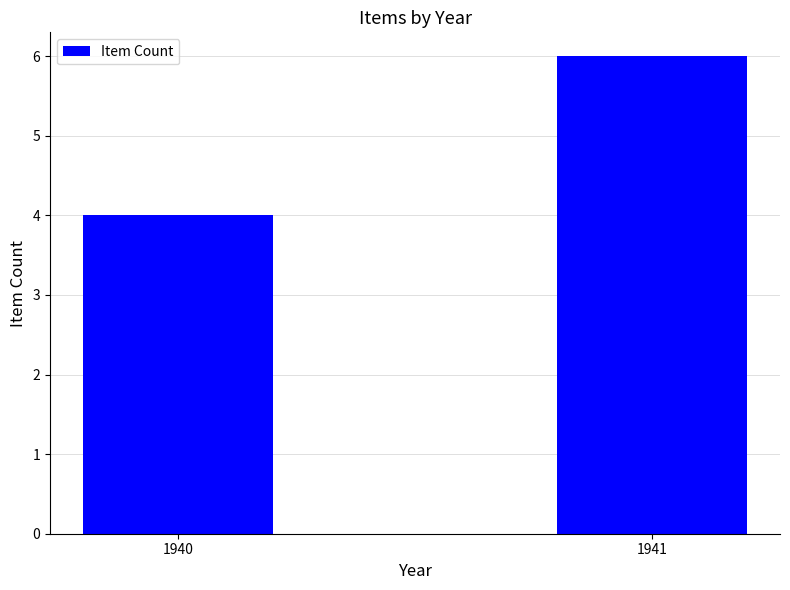

True or false: the data shows 6 at 1941.

True